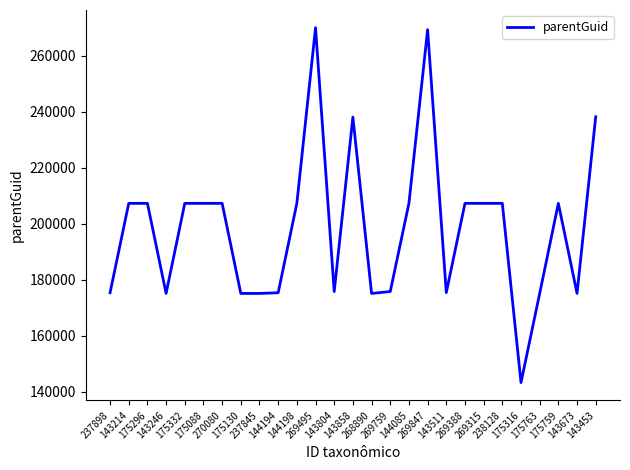

How many lines are shown in the chart?

1